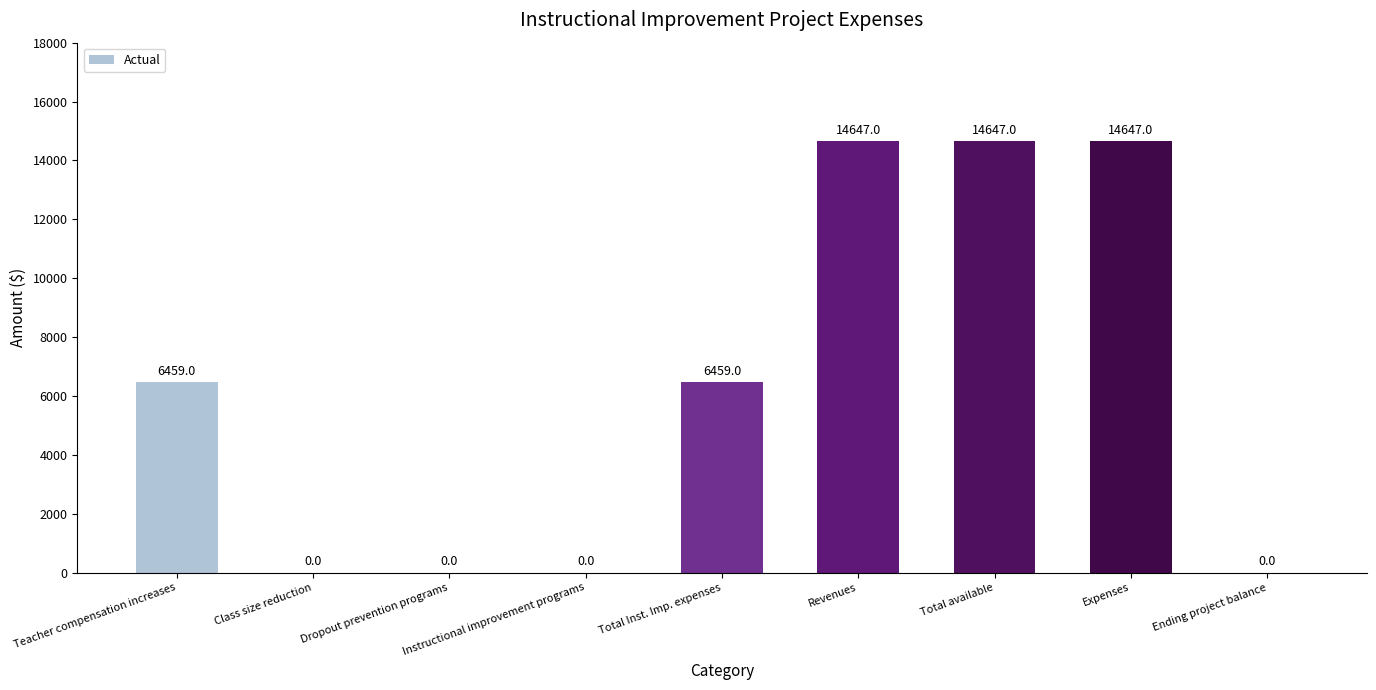

True or false: the data shows 4452 at Revenues.

False